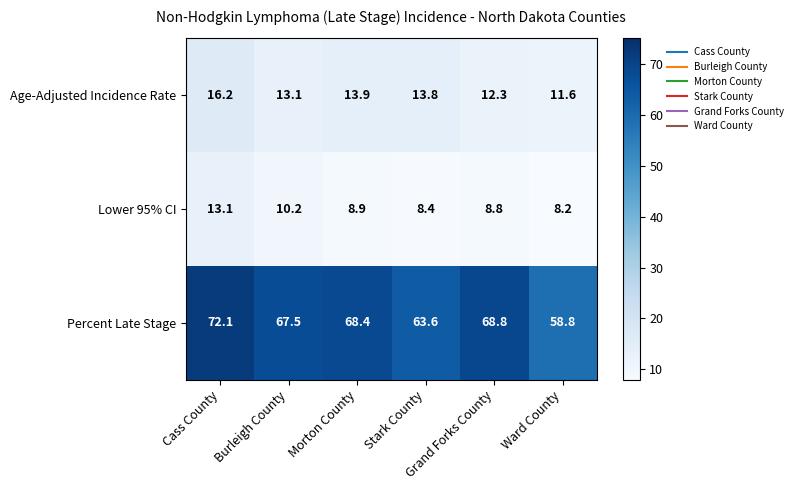

Which series has the widest spread of values?

Percent Late Stage